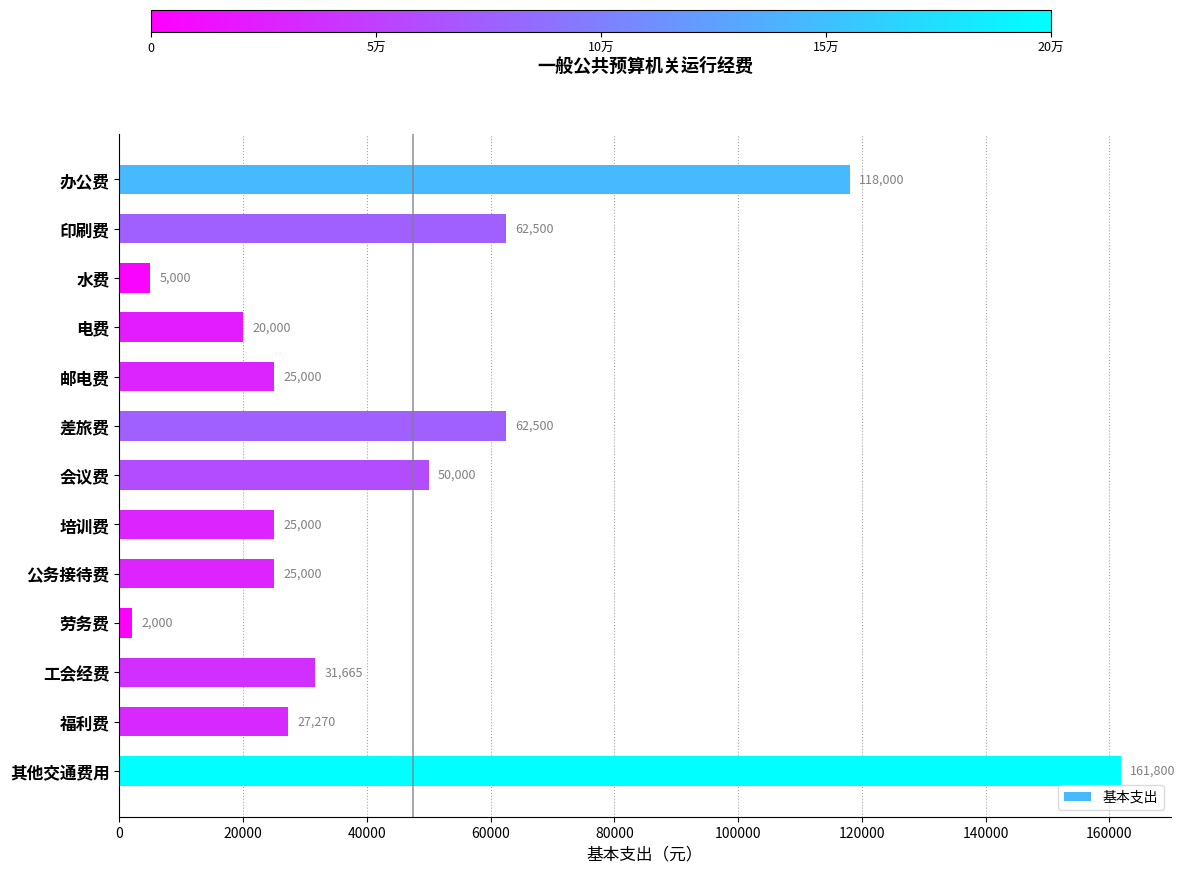

Reading top to bottom, list all the values displayed in this chart.

118000	62500	5000	20000	25000	62500	50000	25000	25000	2000	31665	27270	161800